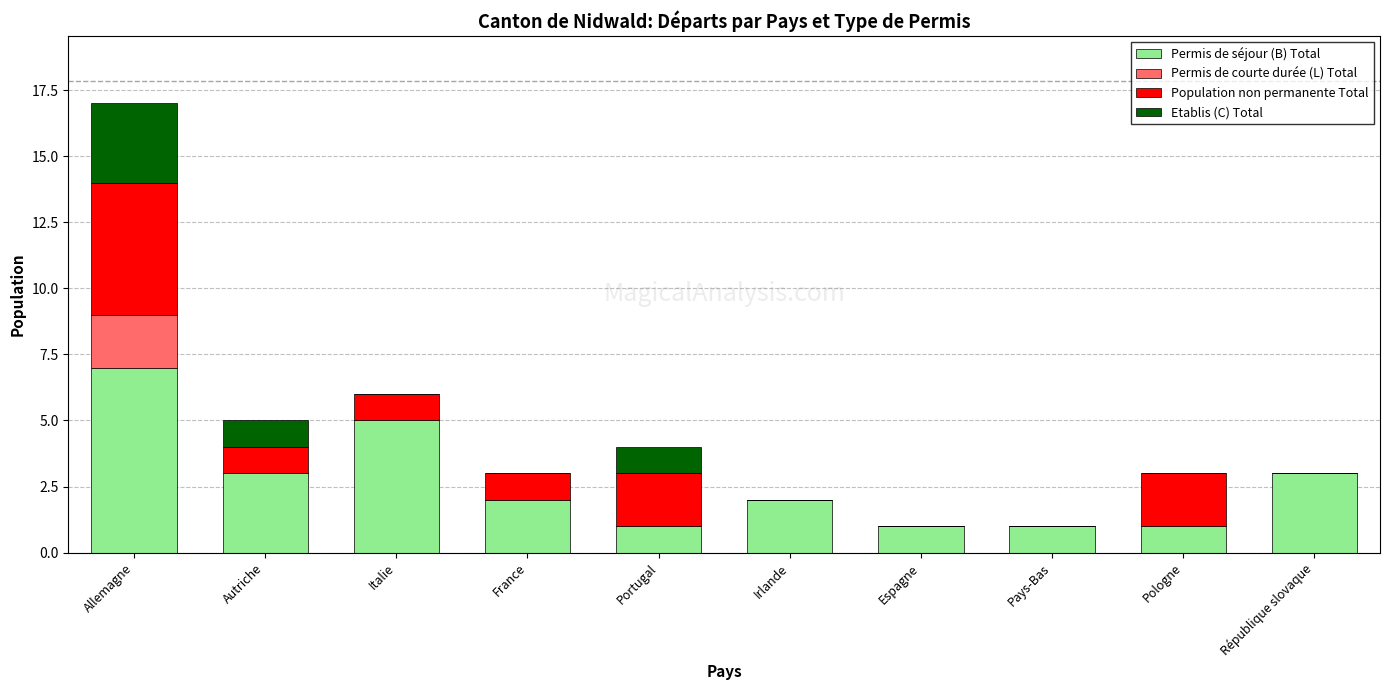

At which category is the sum across all series the highest?

Allemagne